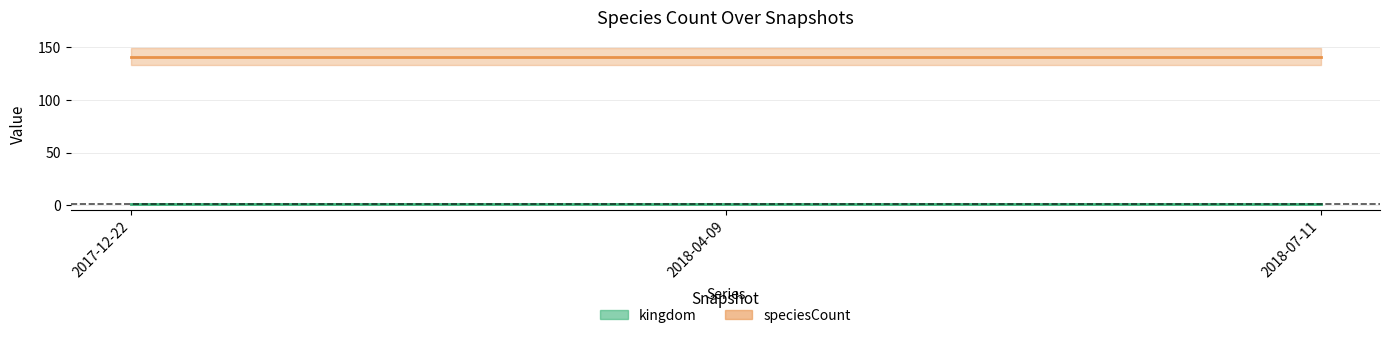

Reading left to right, extract all data points from this chart.

kingdom: 1	1	1
speciesCount: 141	141	141